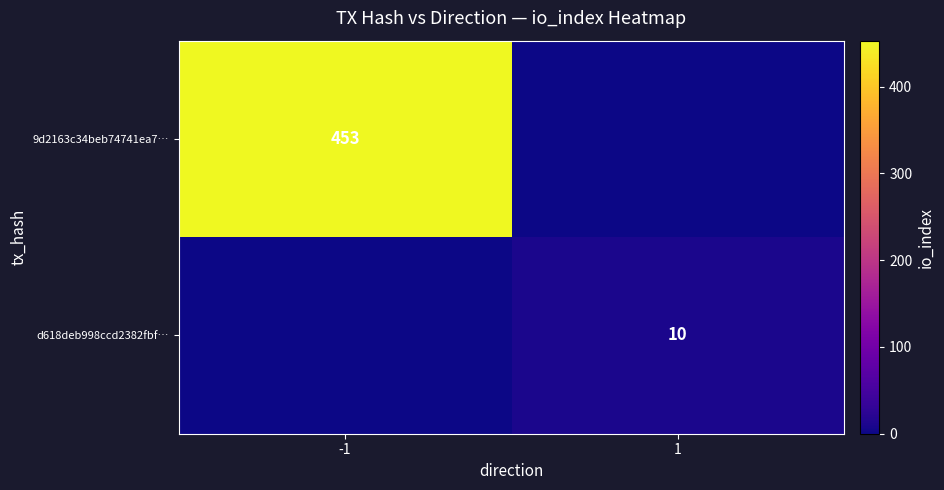

The value of 9d2163c34beb74741ea7… at -1 is 453. True or false?

True